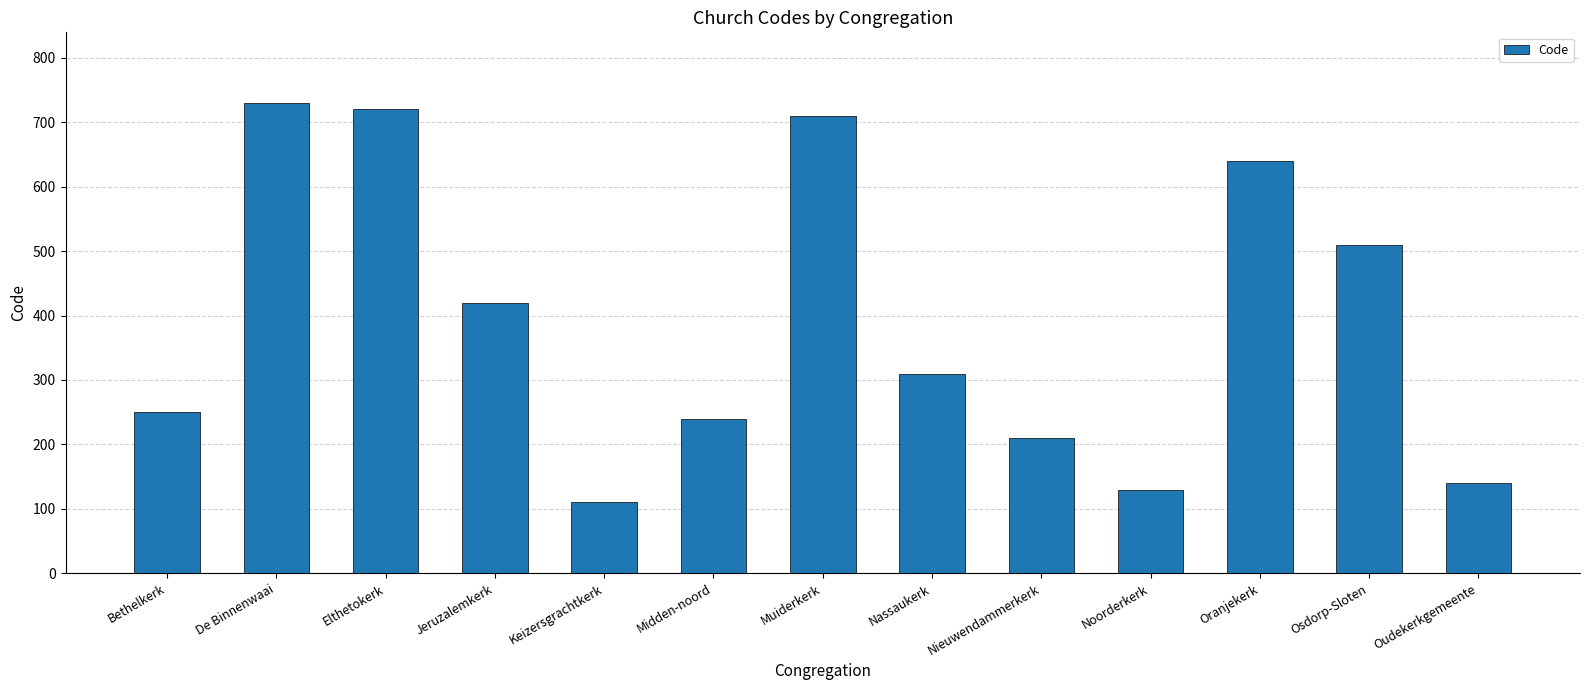

Are the bars horizontal?

No